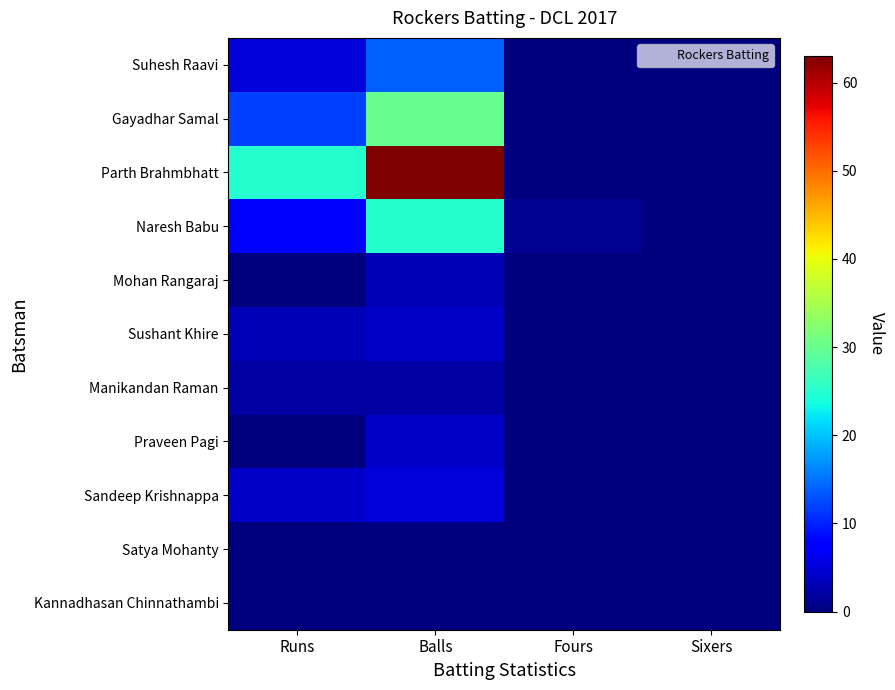

Reading left to right, what are all the values shown in this chart?

Suhesh Raavi: Runs=5	Balls=14	Fours=0	Sixers=0
Gayadhar Samal: Runs=12	Balls=30	Fours=0	Sixers=0
Parth Brahmbhatt: Runs=25	Balls=63	Fours=0	Sixers=0
Naresh Babu: Runs=7	Balls=25	Fours=1	Sixers=0
Mohan Rangaraj: Runs=0	Balls=3	Fours=0	Sixers=0
Sushant Khire: Runs=3	Balls=4	Fours=0	Sixers=0
Manikandan Raman: Runs=2	Balls=2	Fours=0	Sixers=0
Praveen Pagi: Runs=0	Balls=4	Fours=0	Sixers=0
Sandeep Krishnappa: Runs=4	Balls=5	Fours=0	Sixers=0
Satya Mohanty: Runs=0	Balls=0	Fours=0	Sixers=0
Kannadhasan Chinnathambi: Runs=0	Balls=0	Fours=0	Sixers=0